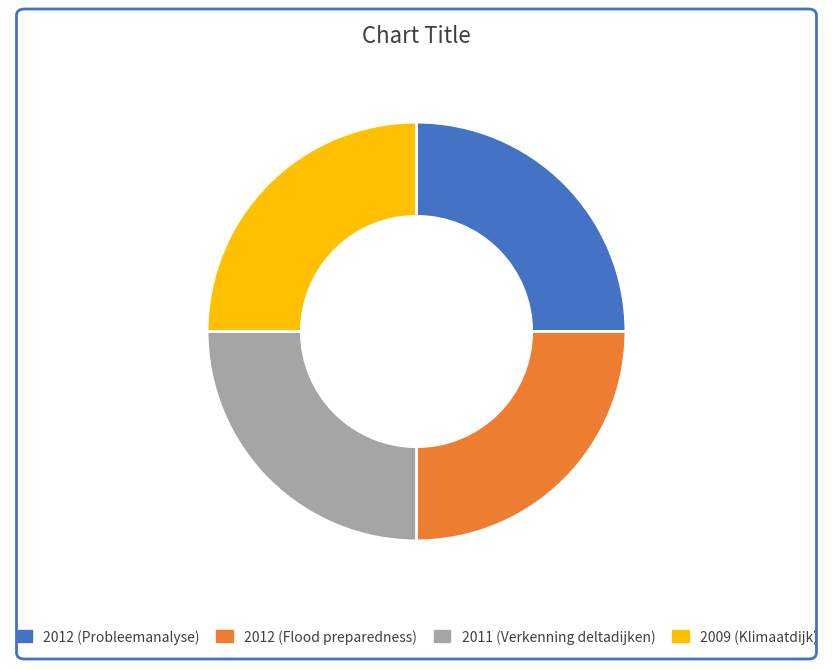

How many segments does this pie chart have?

4